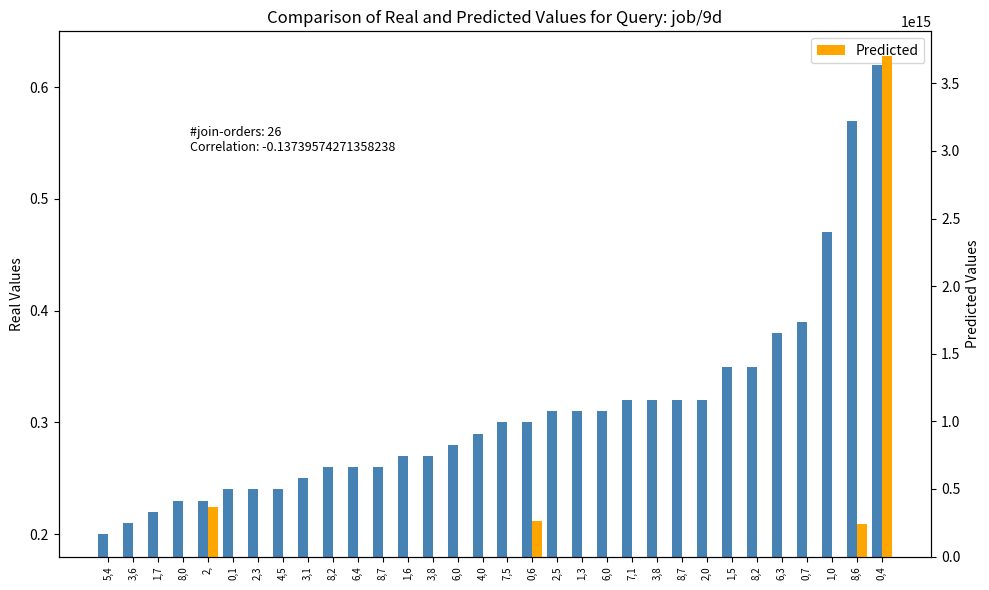

True or false: Real Values has a value of 0.4 at 3,8.

False